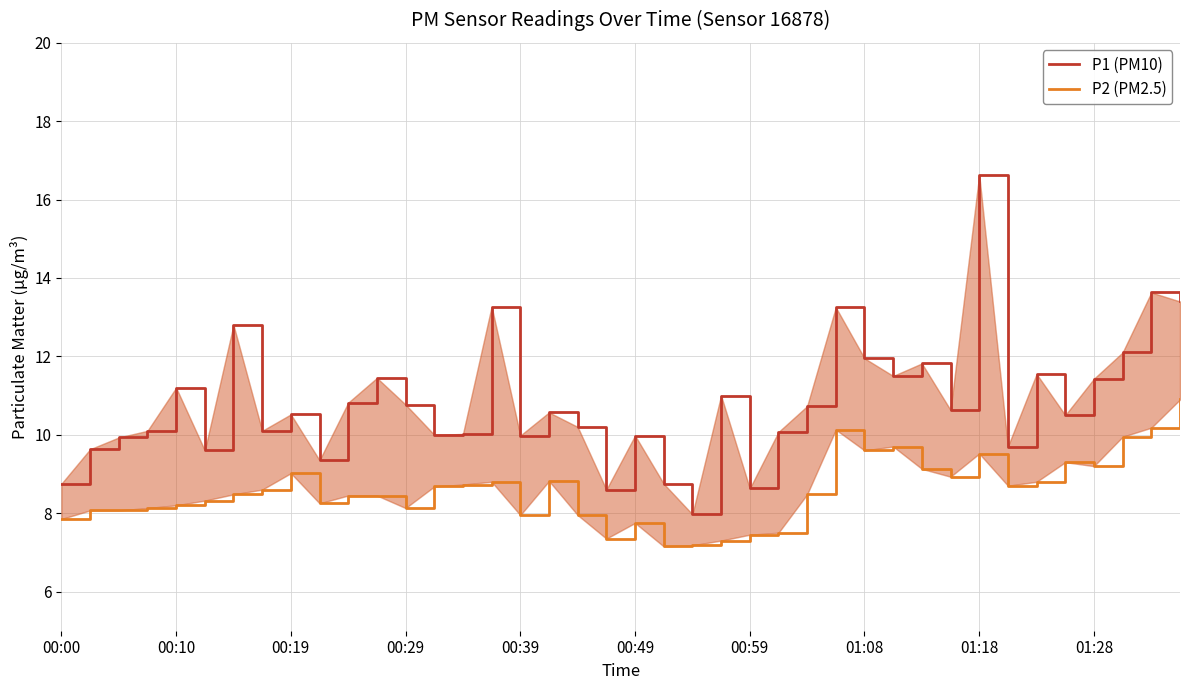

The P2 (PM2.5) series shows 8.7 at 13. True or false?

True